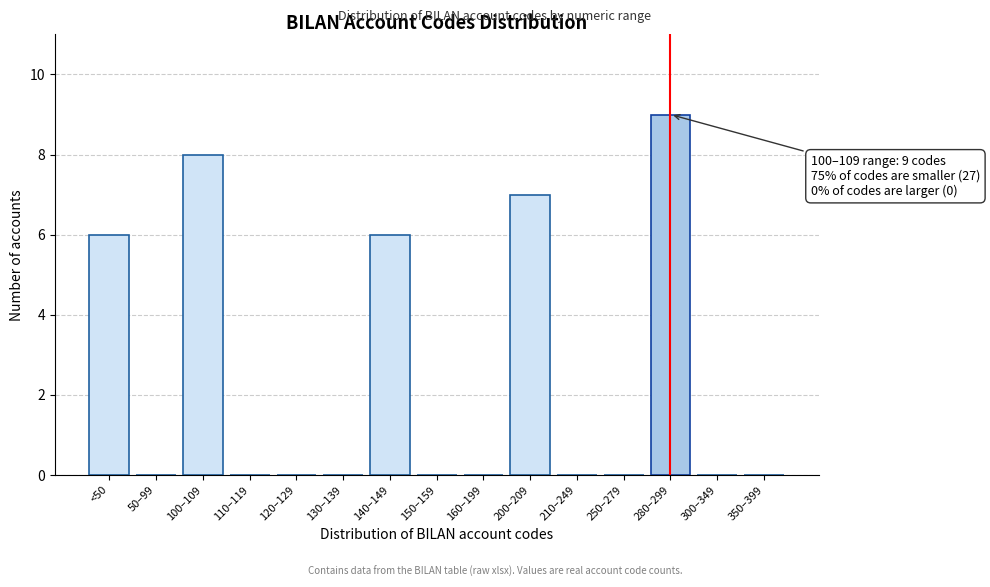

Reading left to right, what are all the values shown in this chart?

<50=6	50–99=0	100–109=8	110–119=0	120–129=0	130–139=0	140–149=6	150–159=0	160–199=0	200–209=7	210–249=0	250–279=0	280–299=9	300–349=0	350–399=0